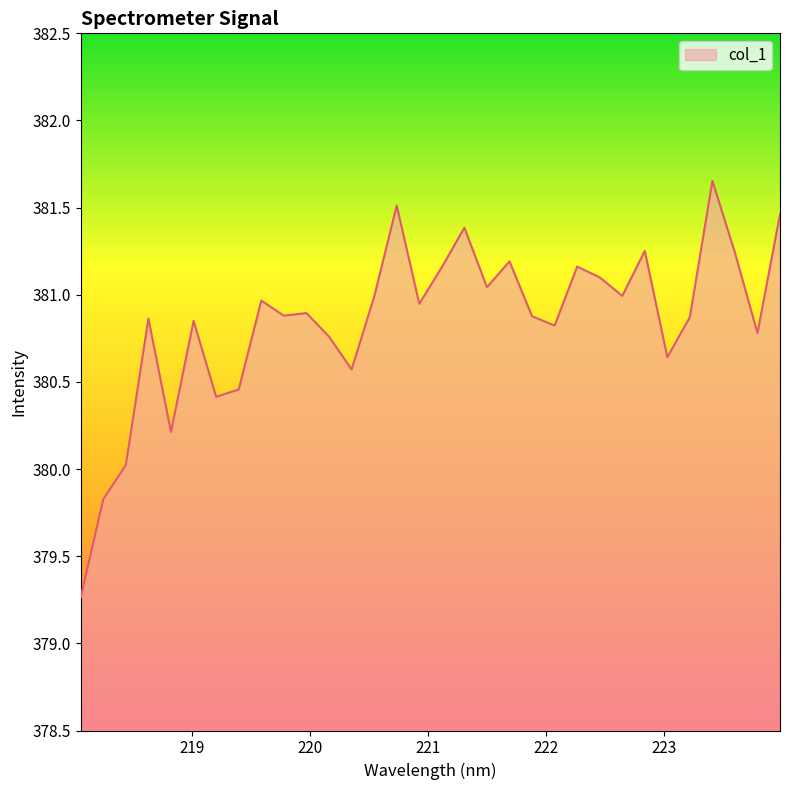

What is the difference between the maximum and minimum values?

2.4